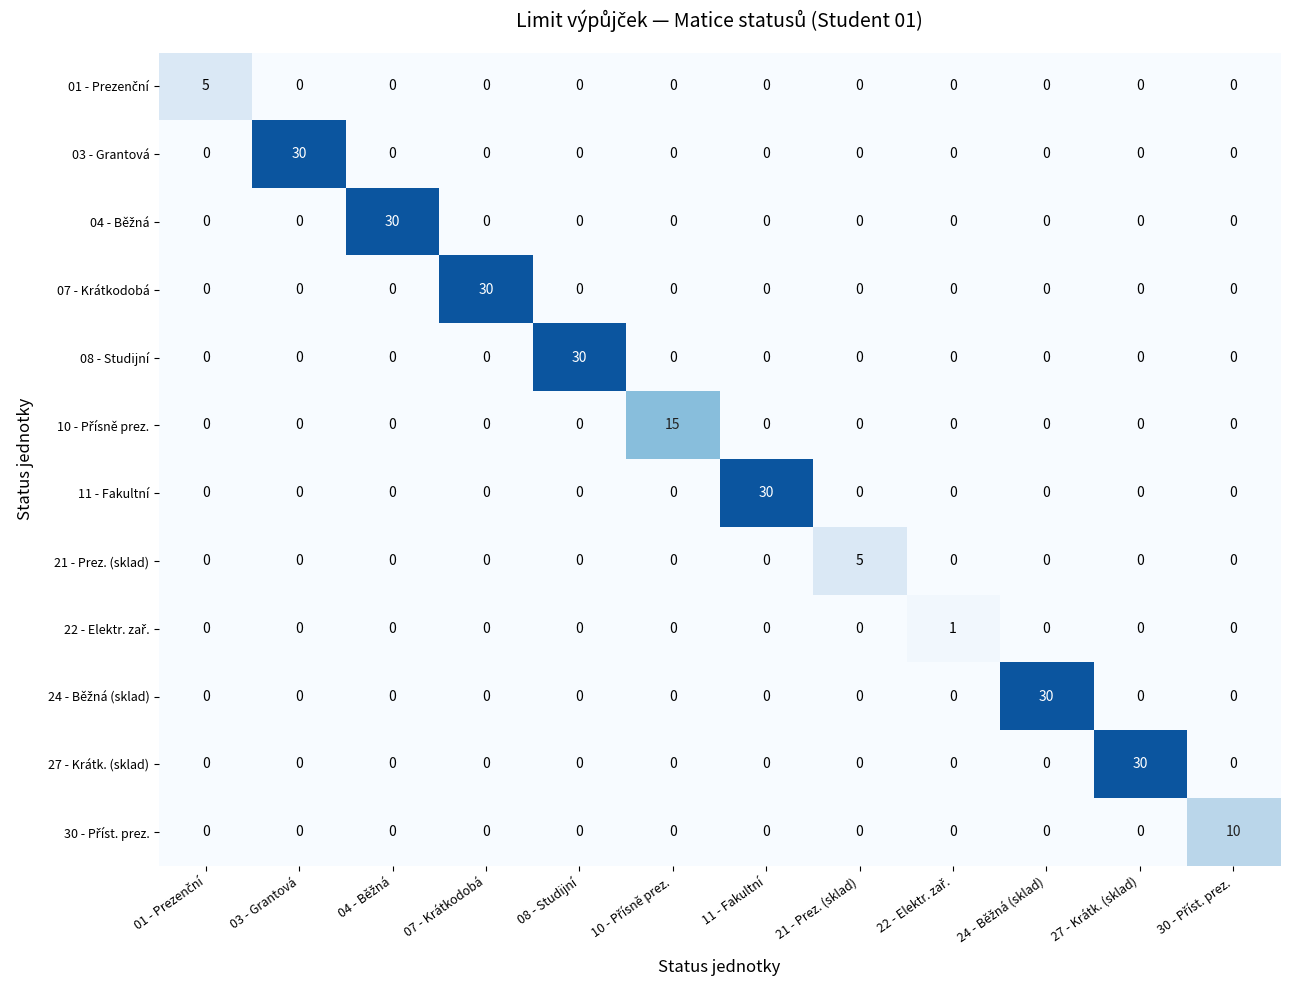

Count the 21 - Prez. (sklad) values in the range 0 to 1.

11